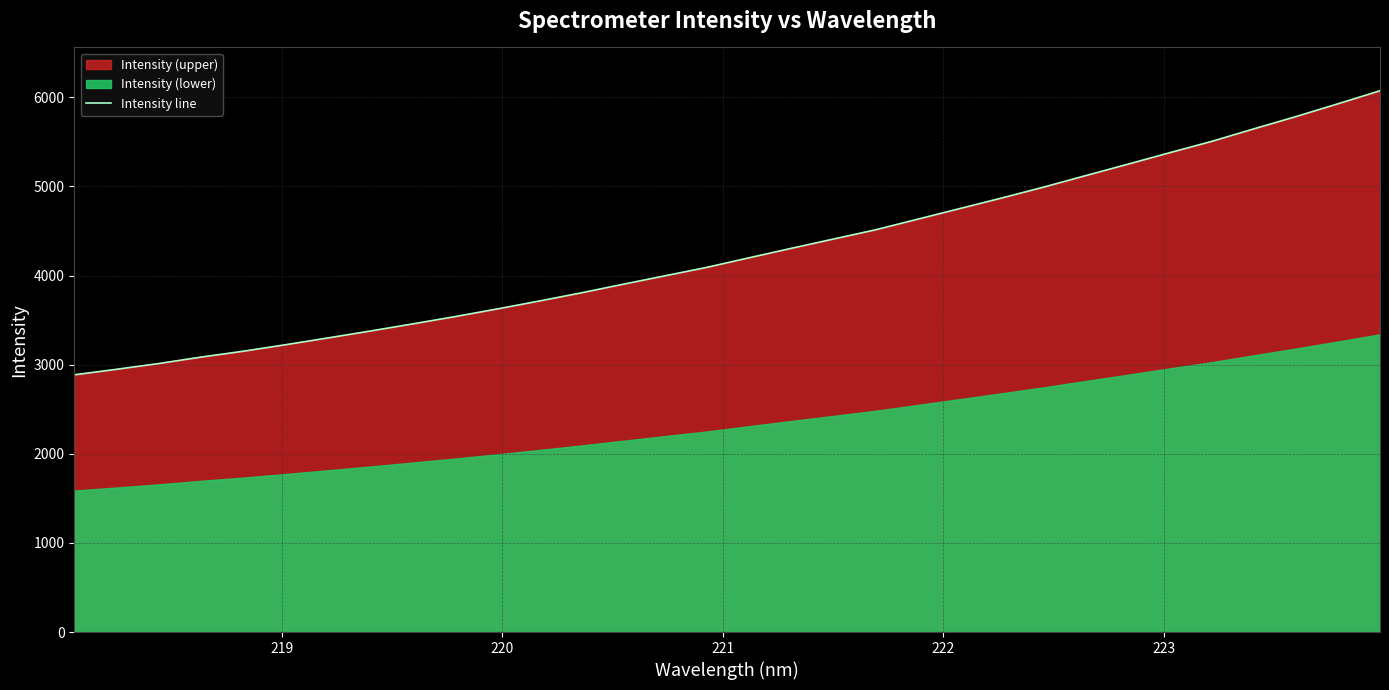

What is the highest value of the Intensity line series?

6074.3